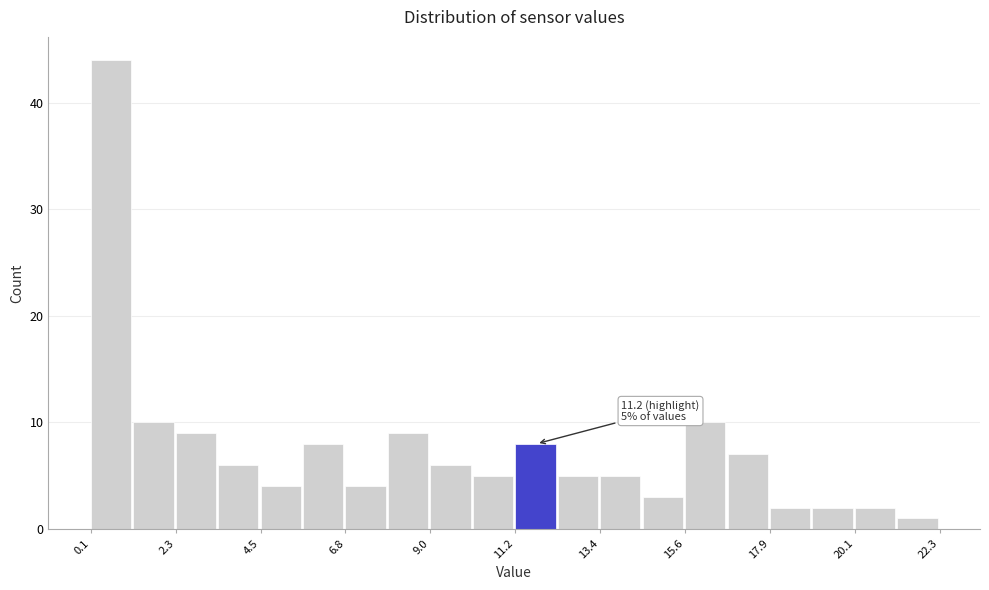

Around what value on the x-axis is the tallest bar? Give the approximate position of its centre, as read against the axis.

0.5